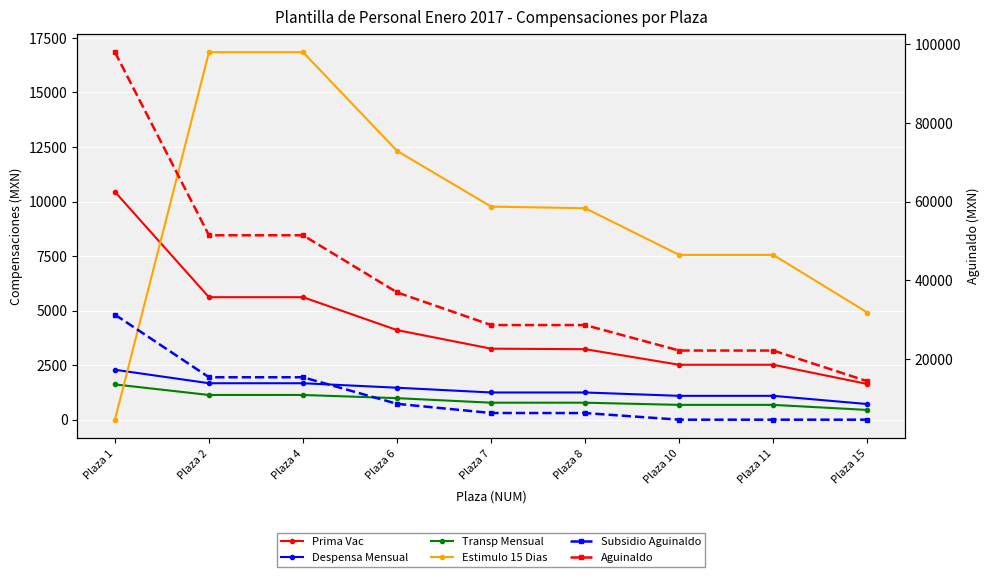

What is the average value of the Transp Mensual series?

914.8